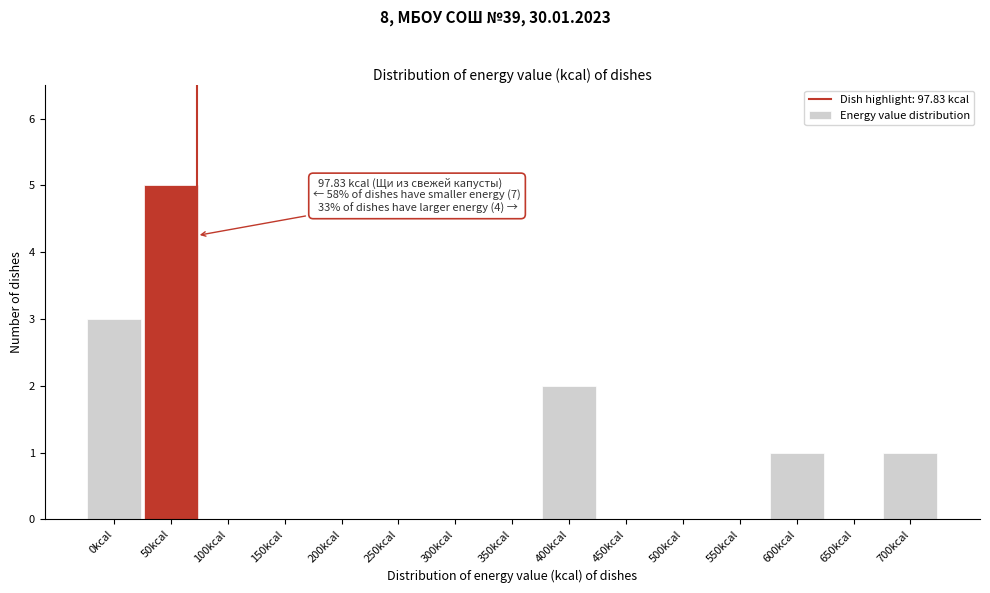

Reading left to right, transcribe all the data shown in this chart.

0kcal=3	50kcal=5	100kcal=0	150kcal=0	200kcal=0	250kcal=0	300kcal=0	350kcal=0	400kcal=2	450kcal=0	500kcal=0	550kcal=0	600kcal=1	650kcal=0	700kcal=1